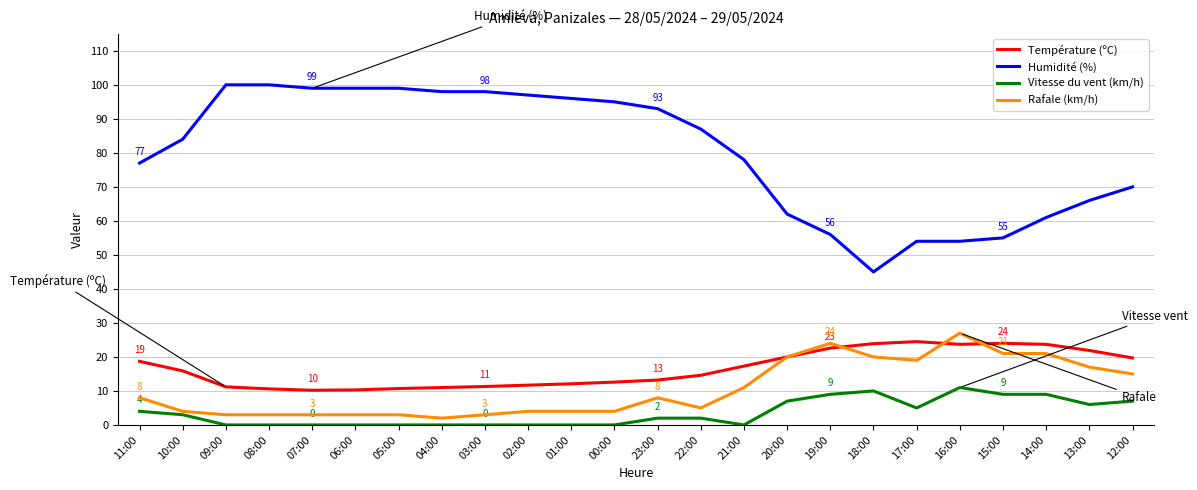

What are all the series names shown in the legend?

Température (ºC), Humidité (%), Vitesse du vent (km/h), Rafale (km/h)